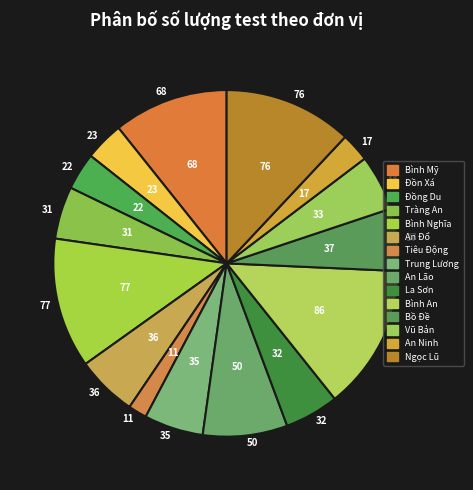

How much of the chart is everything except Đồn Xá?

96.4%